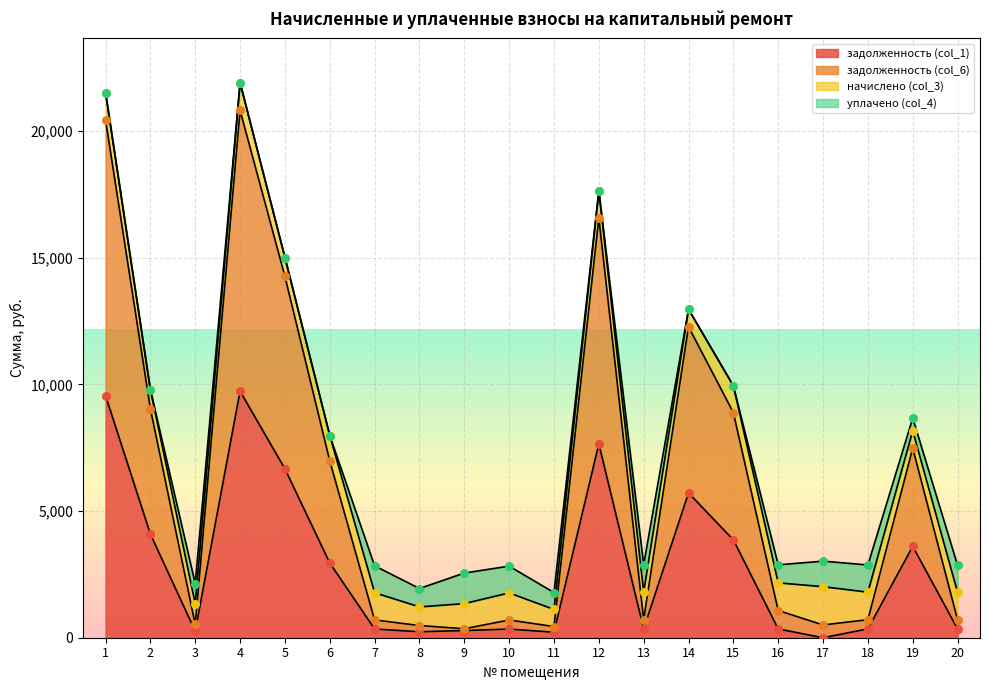

Which series has the largest total across all categories?

задолженность (col_6)